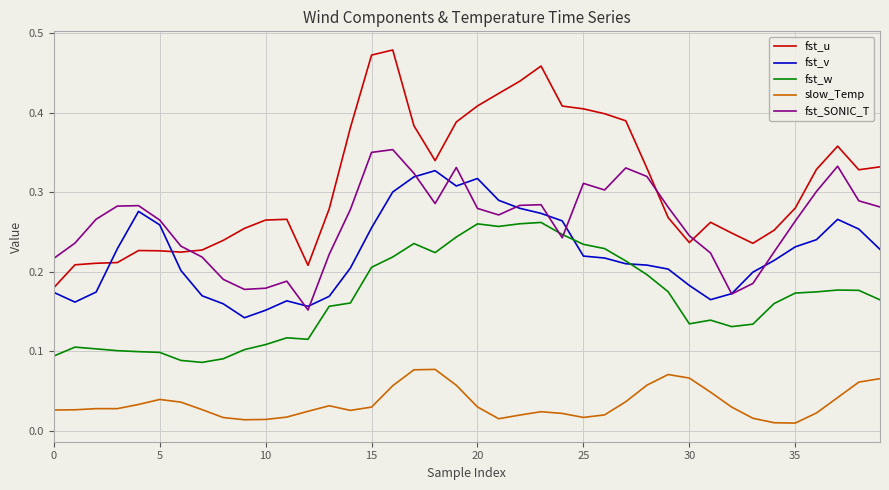

Which series has the widest spread of values?

fst_u